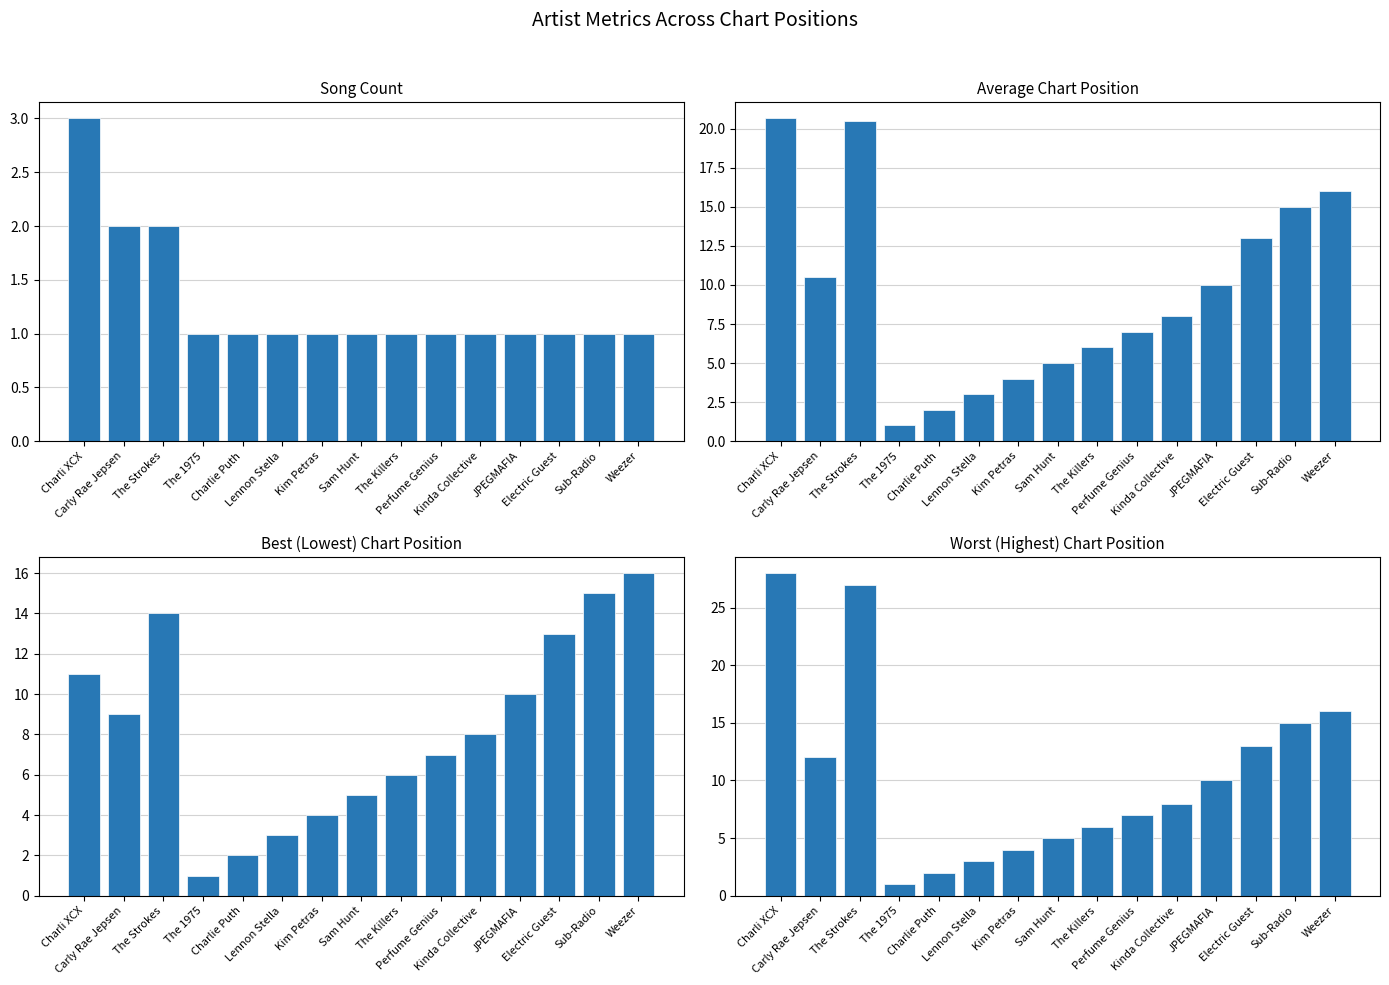

What is the sum of all Song Count values?

19.0